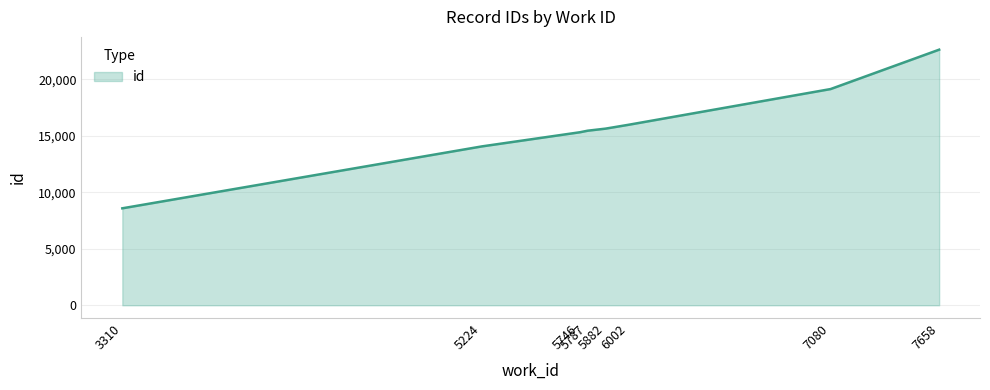

What is the difference between the values at 7658 and 5787?

7169